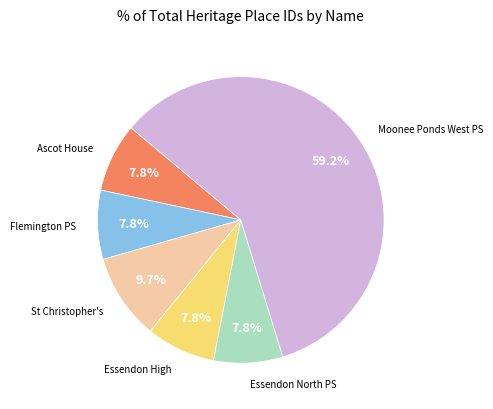

Is there a majority slice in this chart?

Yes